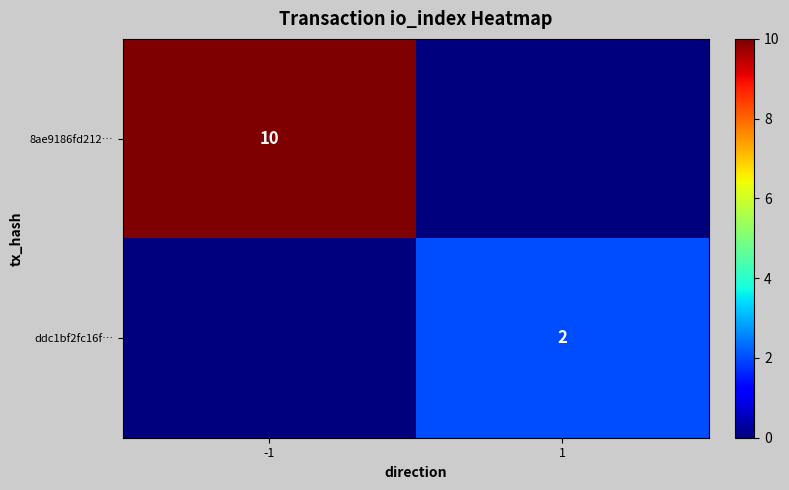

True or false: ddc1bf2fc16f… has a value of 2 at 1.

True